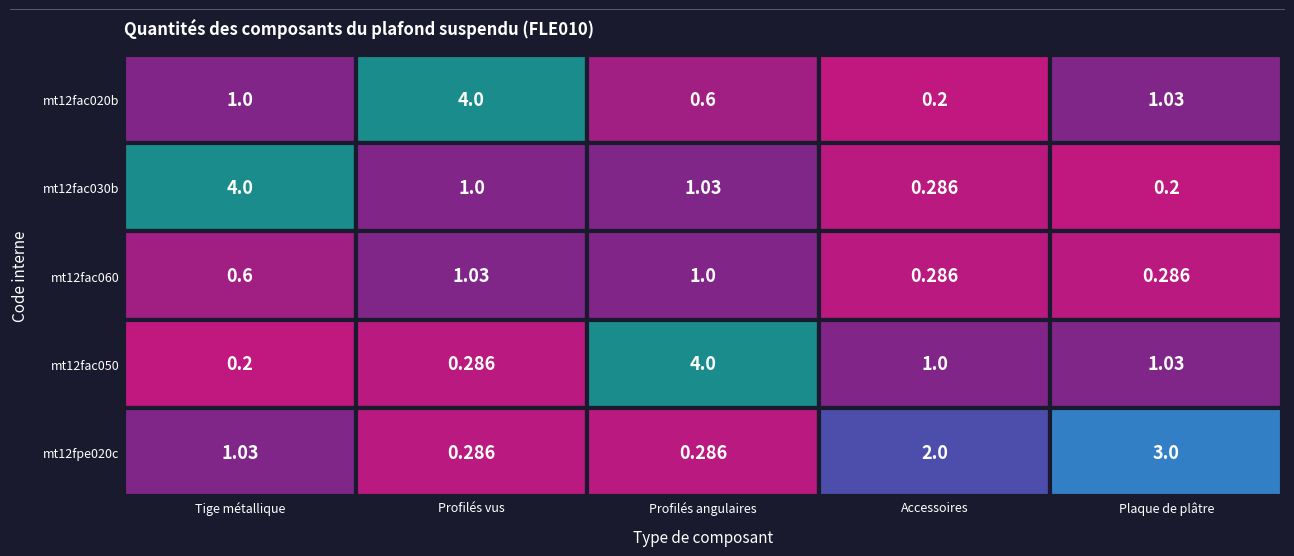

Where is mt12fpe020c nearest to the value 1?

Tige métallique